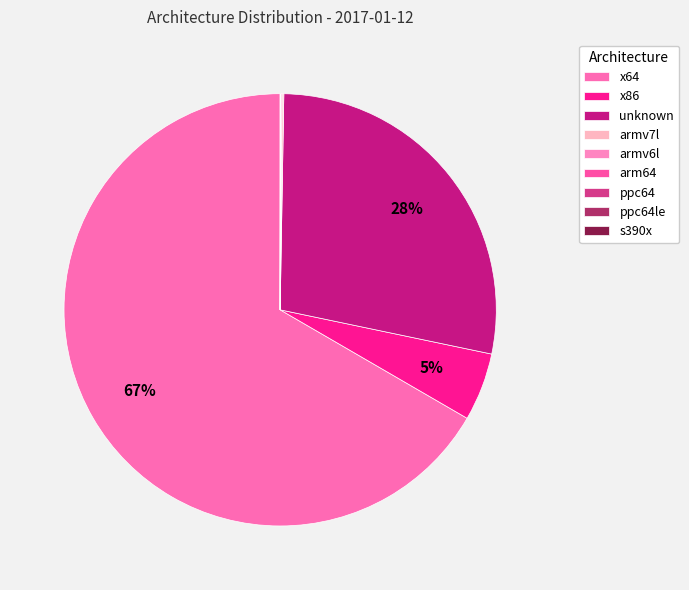

How many slices are in this pie chart?

9